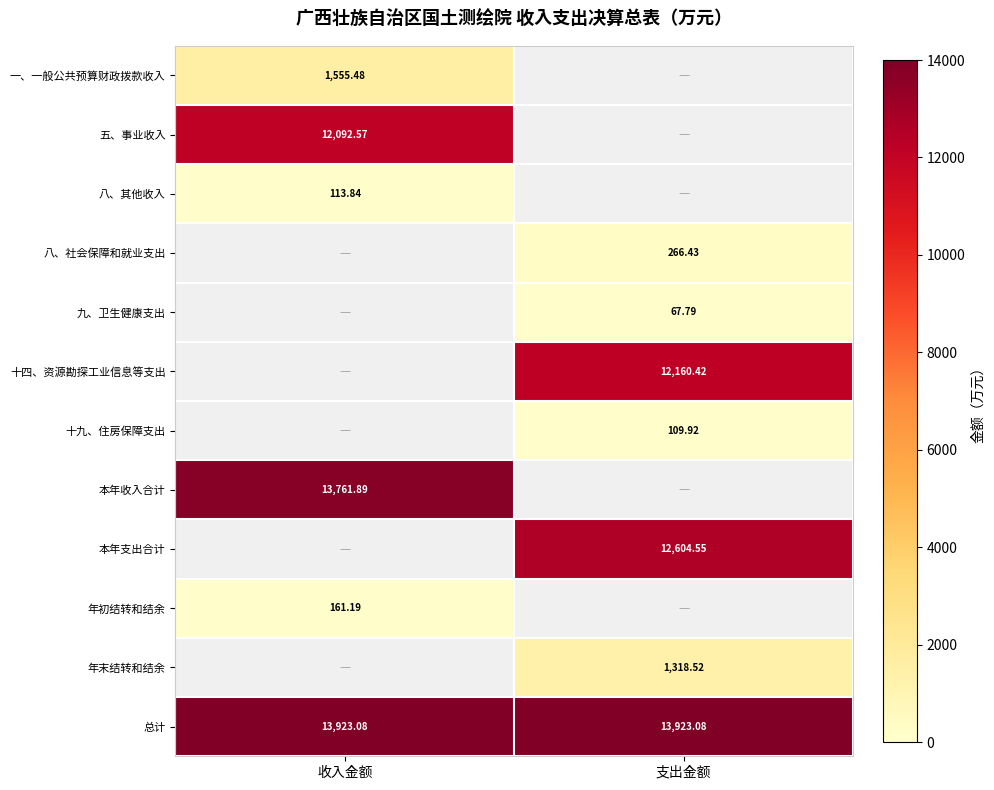

What is the lowest value of the 八、其他收入 series?

113.8